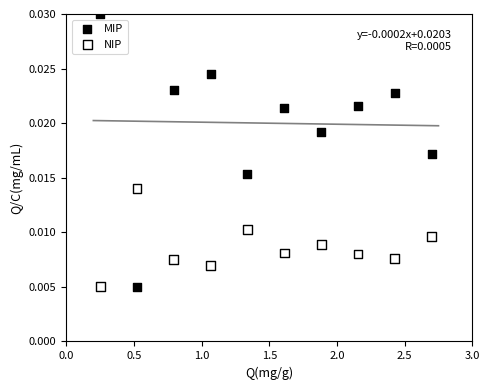

Which series reaches the maximum Y coordinate?

MIP